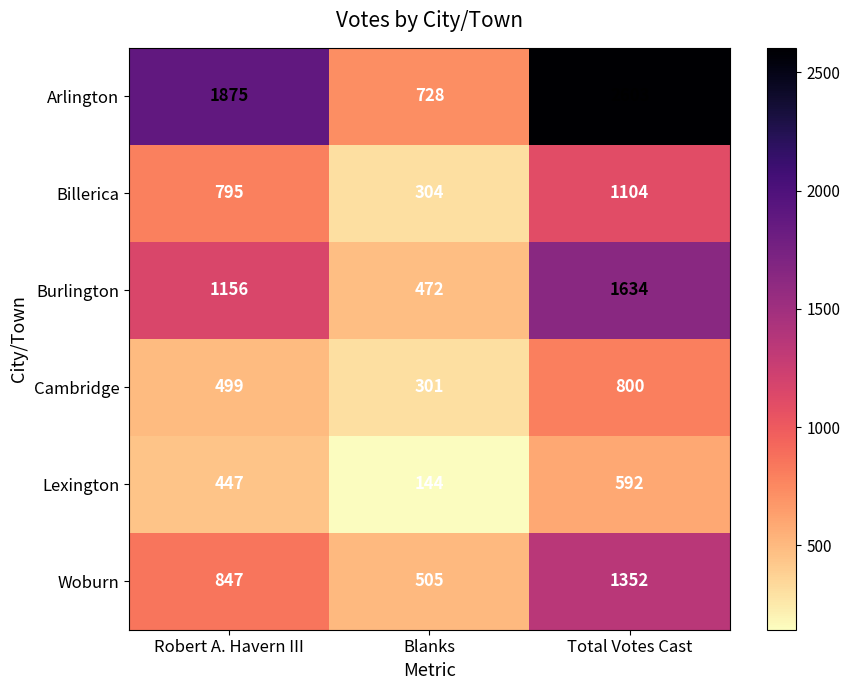

What is the smallest value displayed?

144